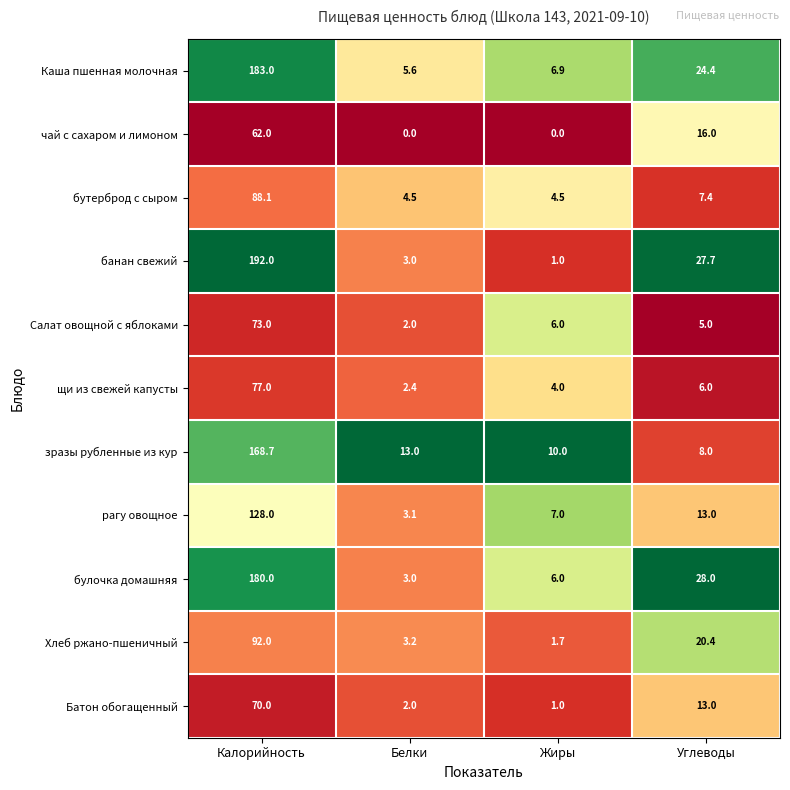

Which series has the largest total across all categories?

банан свежий